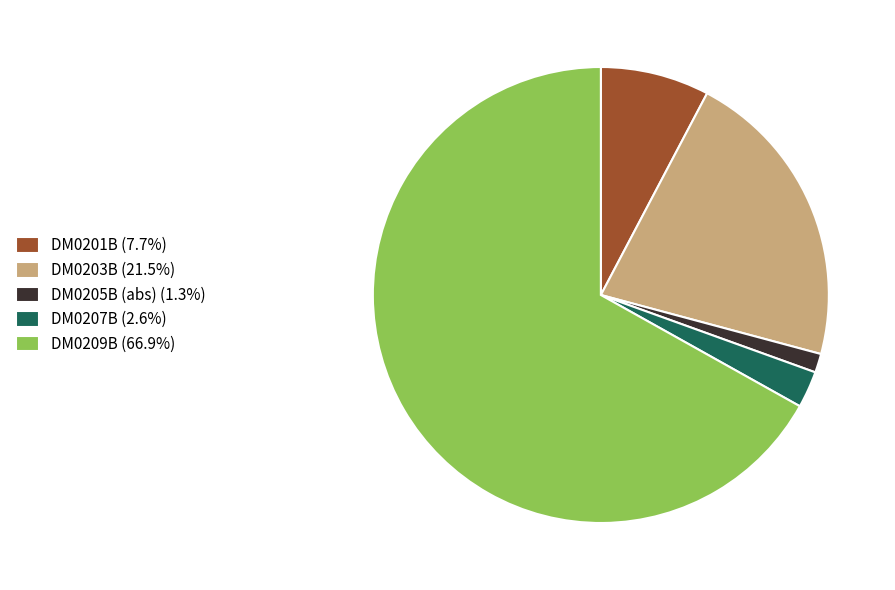

Does DM0203B (21.5%) account for over 50% of the chart?

No